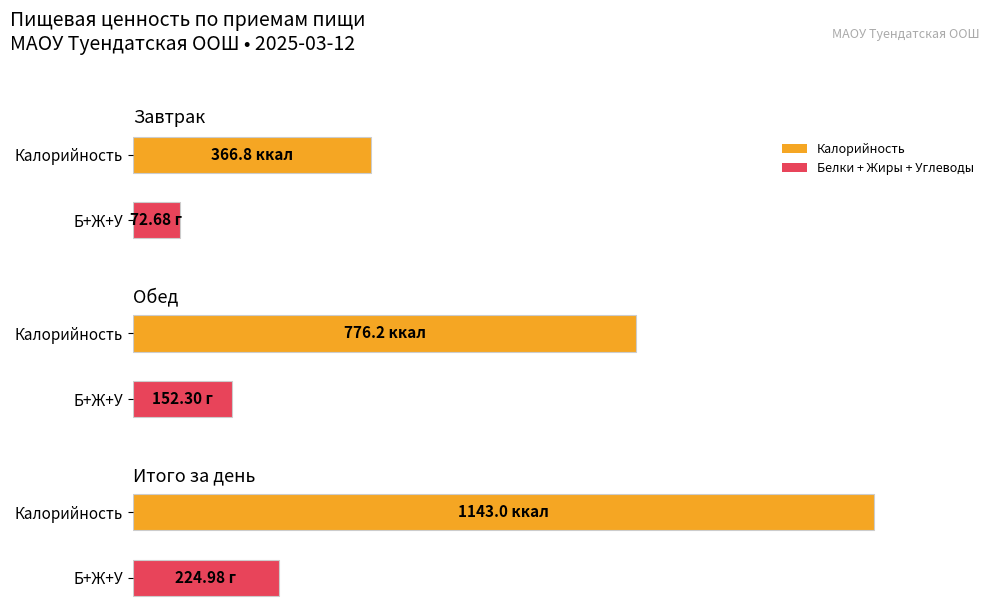

What is the value of the Белки bar at the 3rd from the left?

41.0